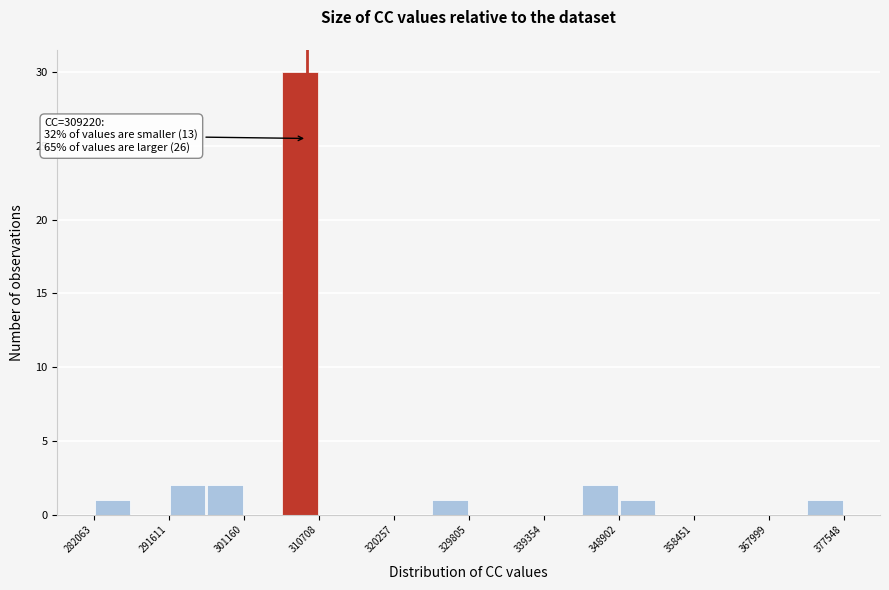

Which range on the x-axis has the tallest bar?

306000 to 311000